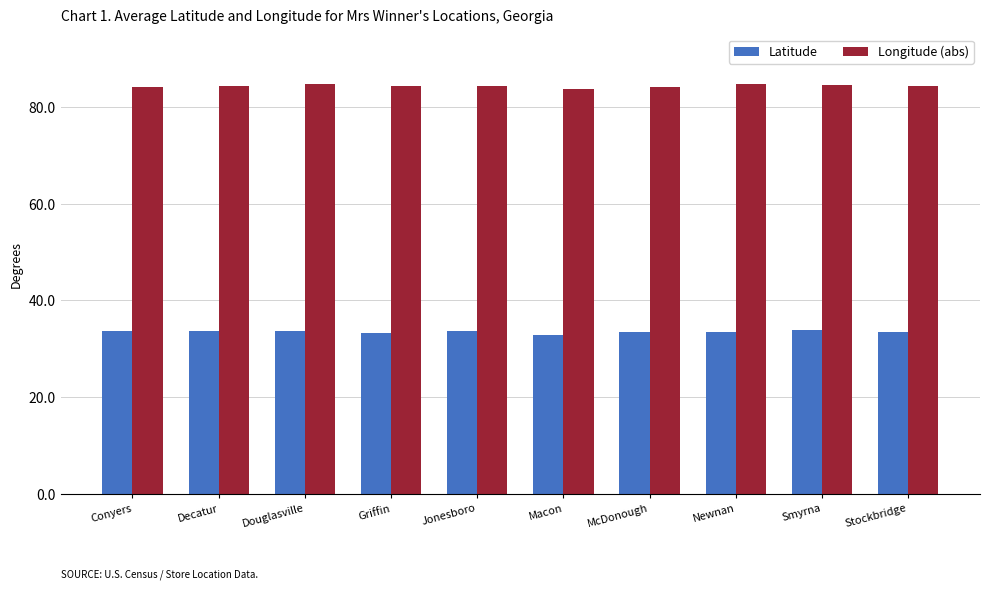

What is the label of the 4th bar from the right?

McDonough